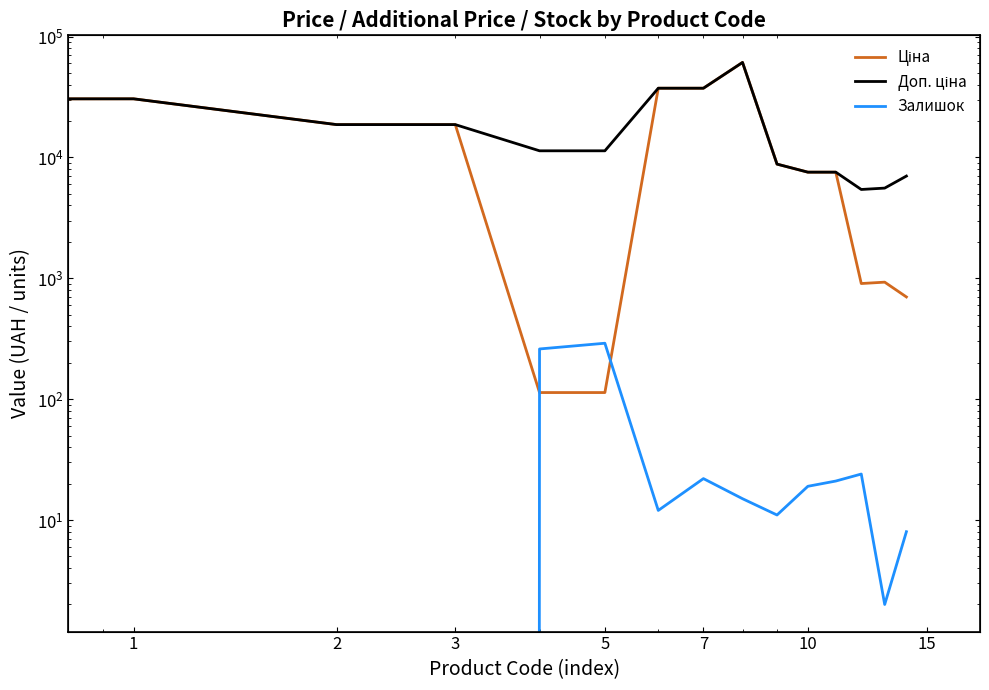

Where is Доп. ціна nearest to the value 31063?

1